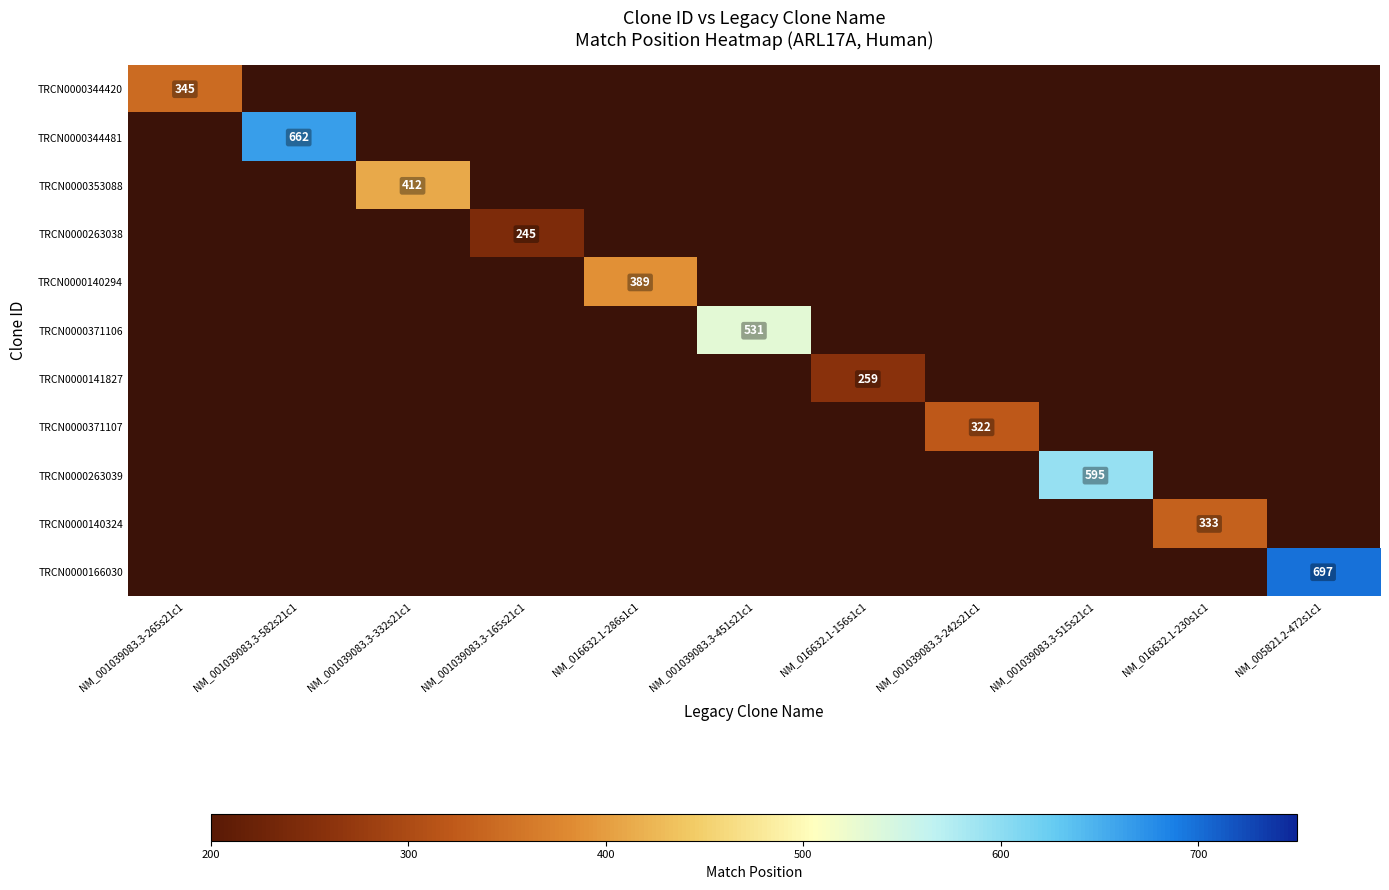

Is it true that TRCN0000263038 equals 245 at NM_001039083.3-165s21c1?

True